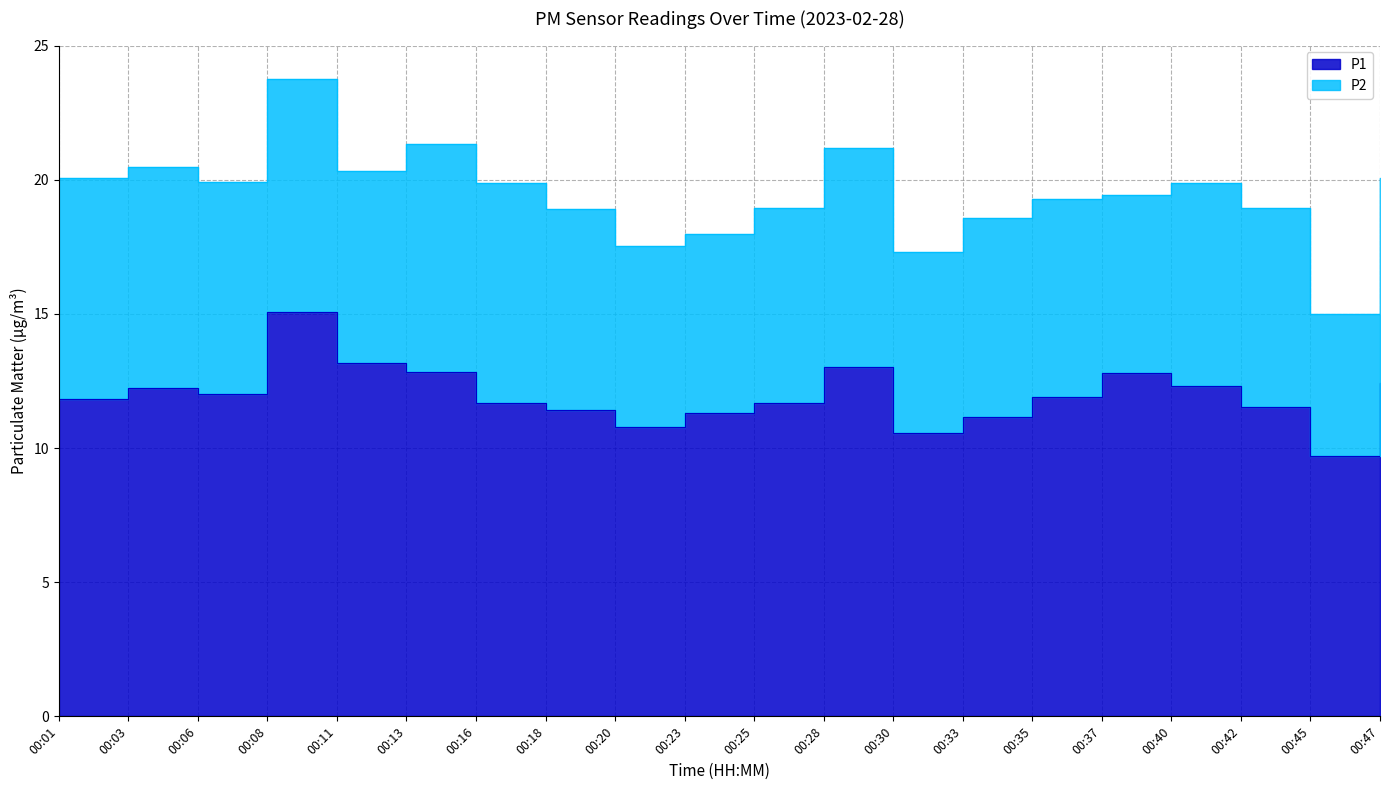

True or false: the data shows 13.2 at 00:45.

False